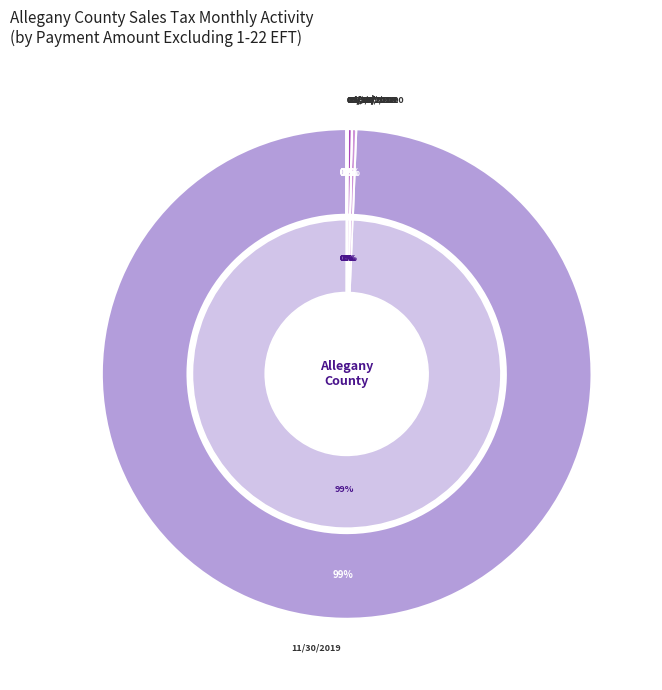

How many segments does this pie chart have?

10